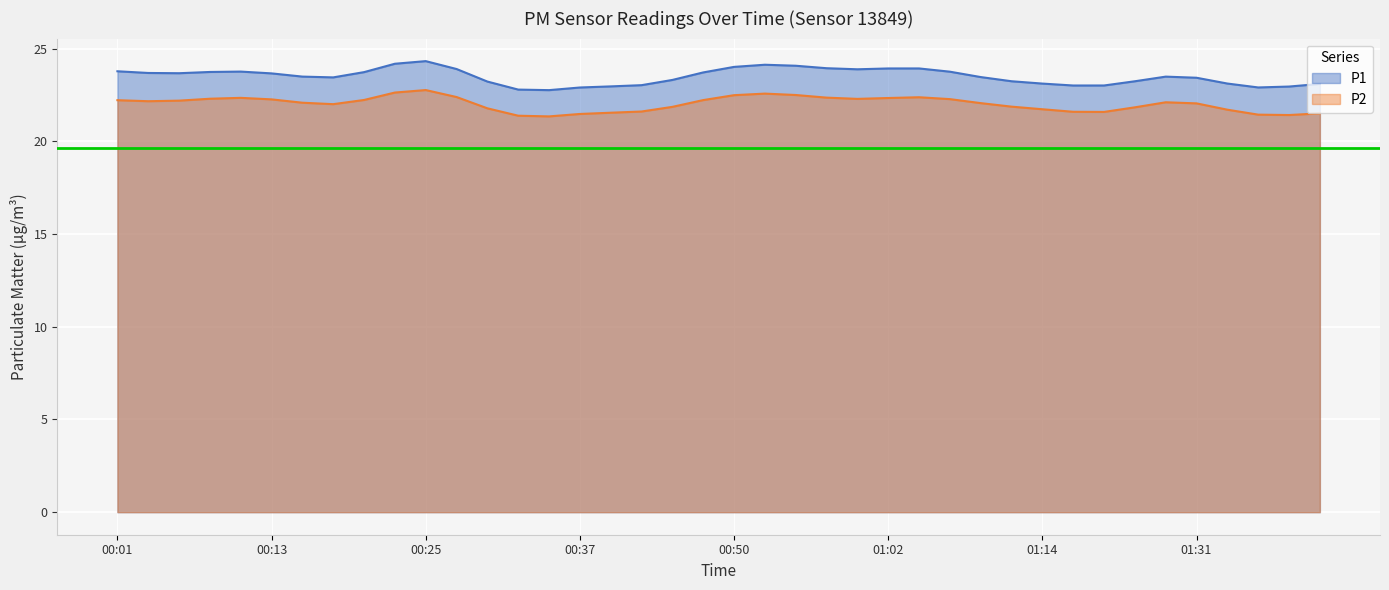

The value of P1 at 00:15 is 38.4. True or false?

False